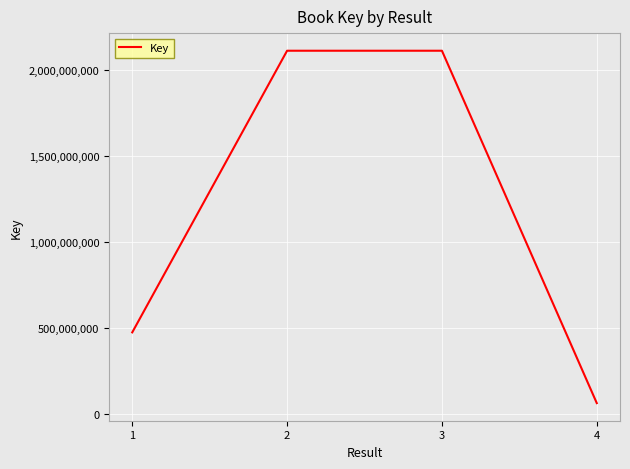

Which category has the lowest value across all series?

4